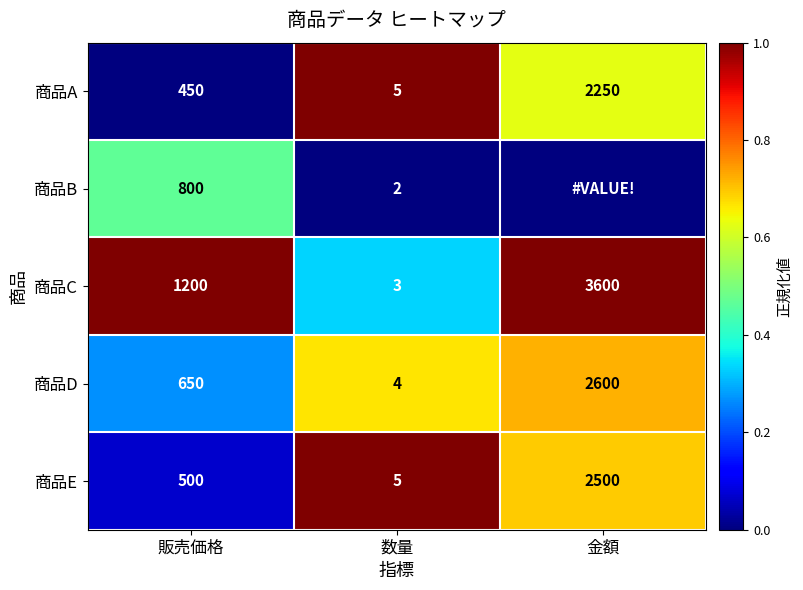

Which category has the lowest value in the 商品C series?

数量